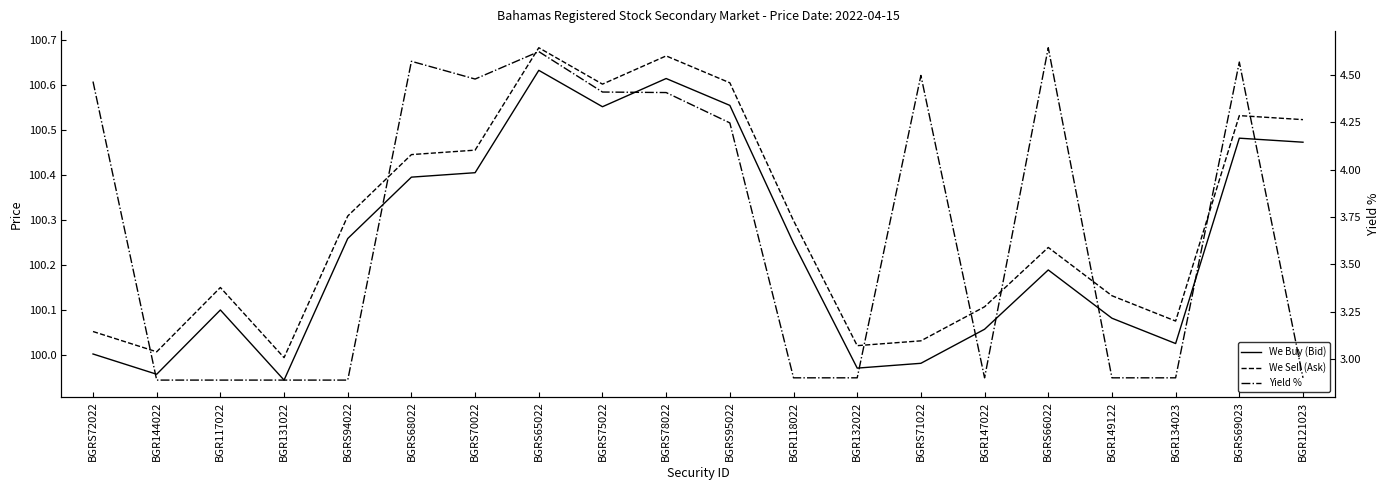

What is the label of the 9th point from the left?

BGRS75022